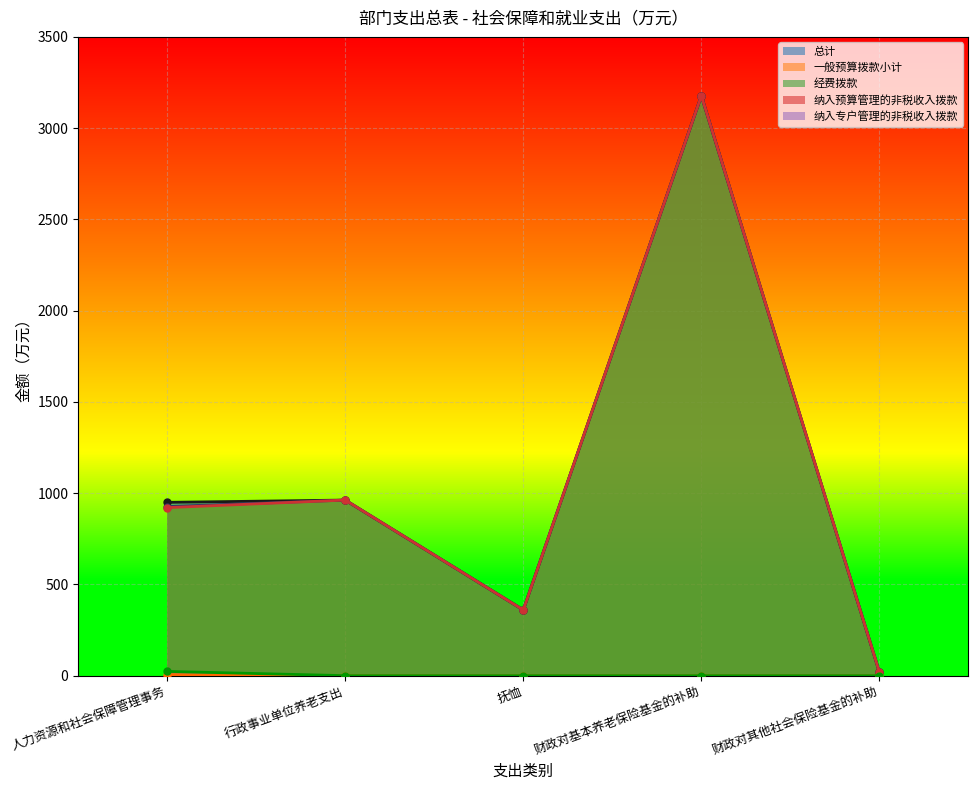

Reading right to left, list all the values displayed in this chart.

总计: 18.5	3177.2	360.0	962.1	949.6
一般预算拨款小计: 18.5	3177.2	360.0	962.1	926.4
经费拨款: 18.5	3177.2	360.0	962.1	920.6
纳入预算管理的非税收入拨款: 0.0	0.0	0.0	0.0	5.8
纳入专户管理的非税收入拨款: 0.0	0.0	0.0	0.0	23.2